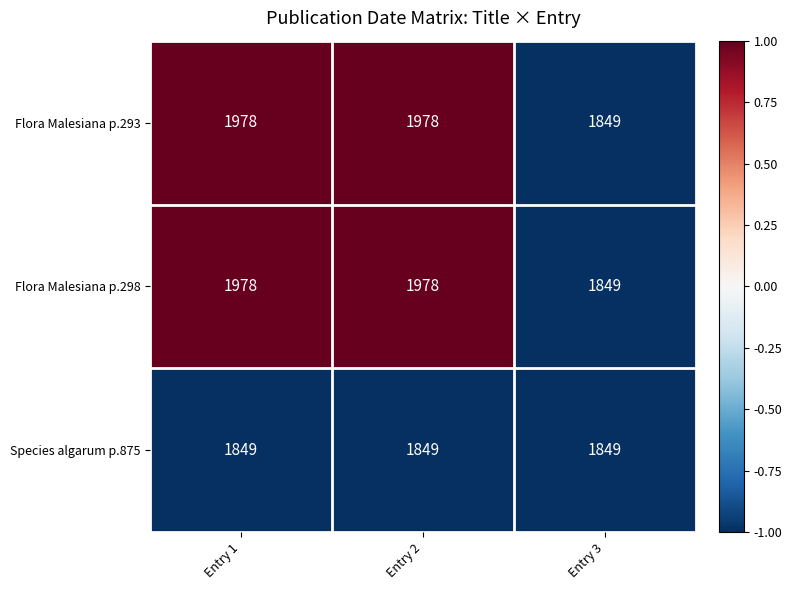

The Flora Malesiana p.298 series shows 713 at Entry 3. True or false?

False